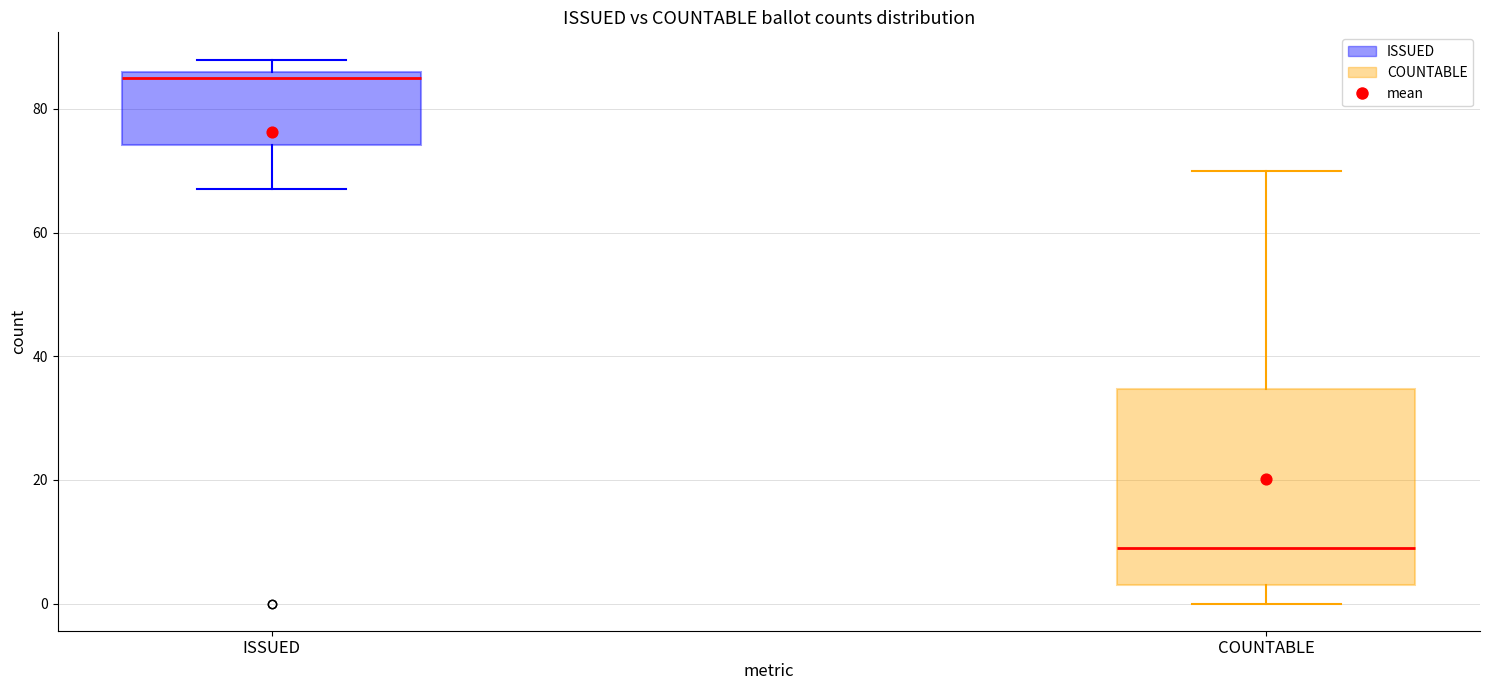

Reading left to right, read every box against the y-axis: the position of its median line, the range the box covers, and the ends of its whiskers. The values are not printed on the chart, so give them approximately, as read against the axis.

ISSUED: median 86 (just below the box's upper edge), box 74 to 86, whiskers 68 to 88
COUNTABLE: median 10, box 4 to 34, whiskers 0 to 70